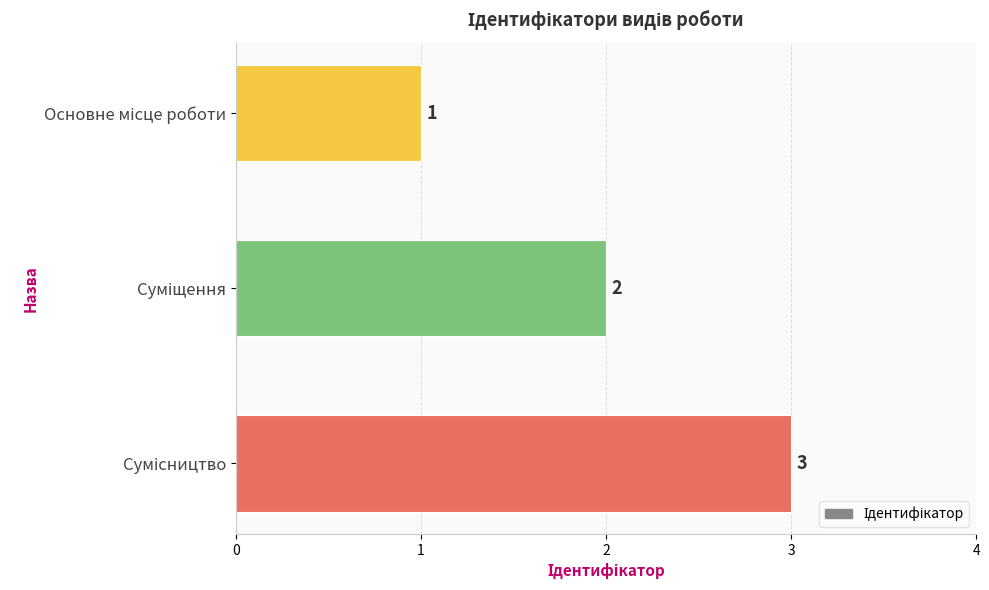

What is the average value?

2